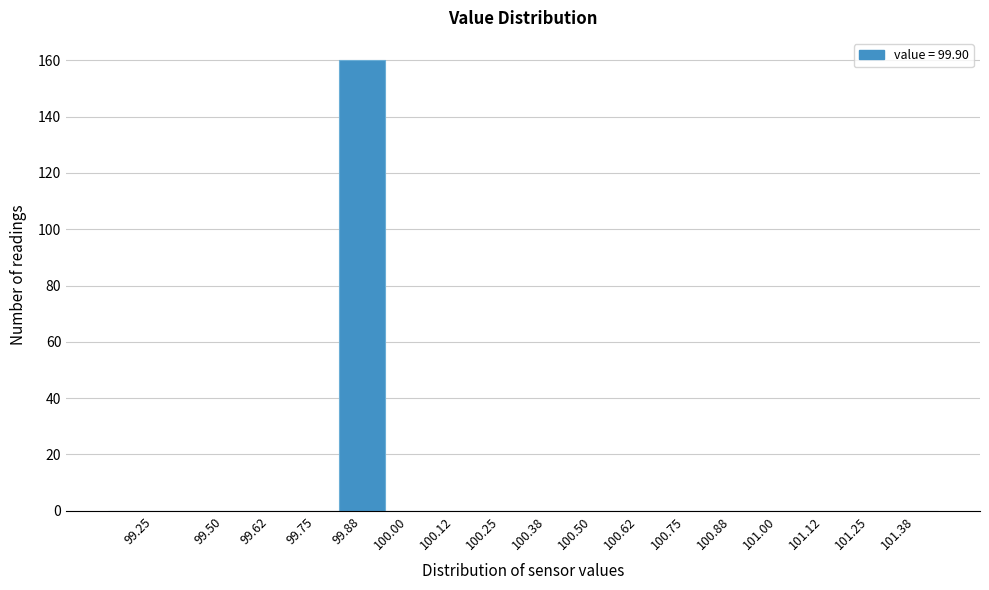

Reading left to right, extract all data points from this chart.

99.25=0	99.50=0	99.62=0	99.75=0	99.88=160	100.00=0	100.12=0	100.25=0	100.38=0	100.50=0	100.62=0	100.75=0	100.88=0	101.00=0	101.12=0	101.25=0	101.38=0